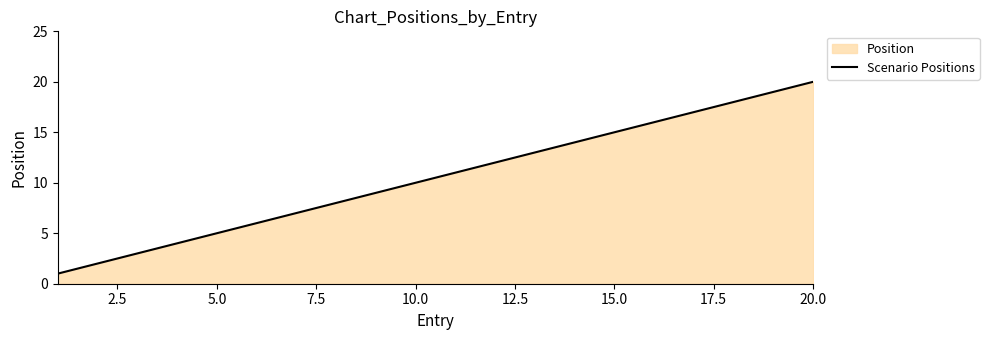

True or false: there are more than 2 points higher than both neighbors.

False